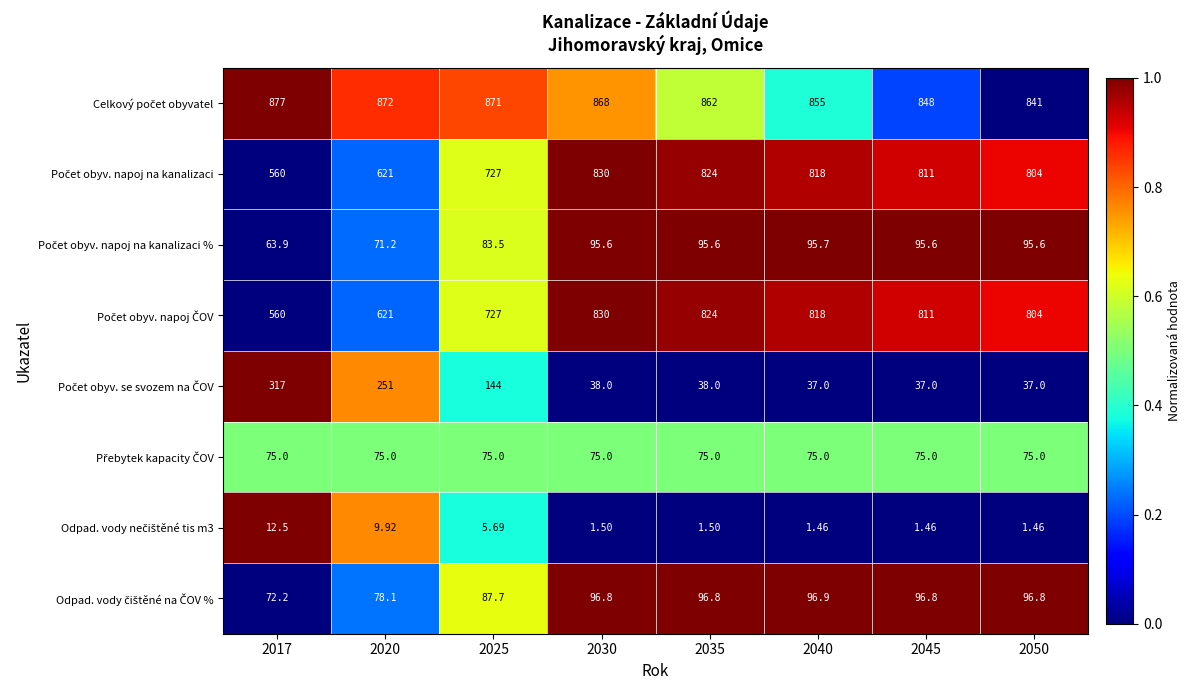

Between 2030 and 2035, which is larger?

2030